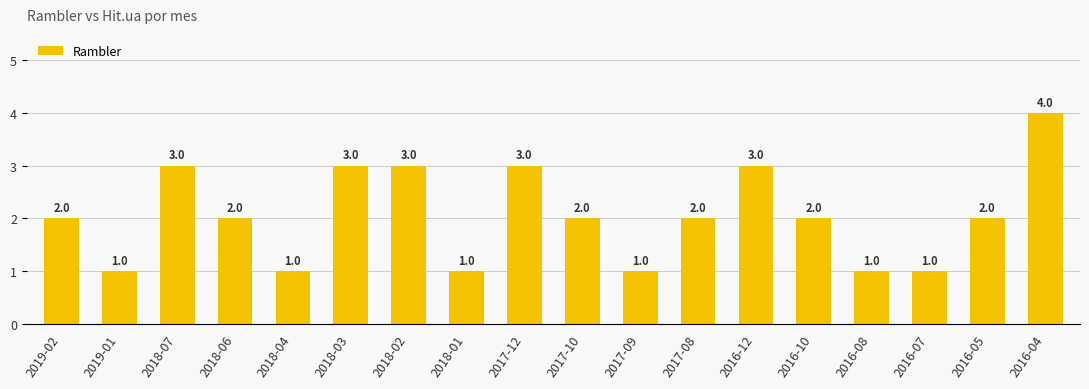

Count the number of data series in this chart.

1